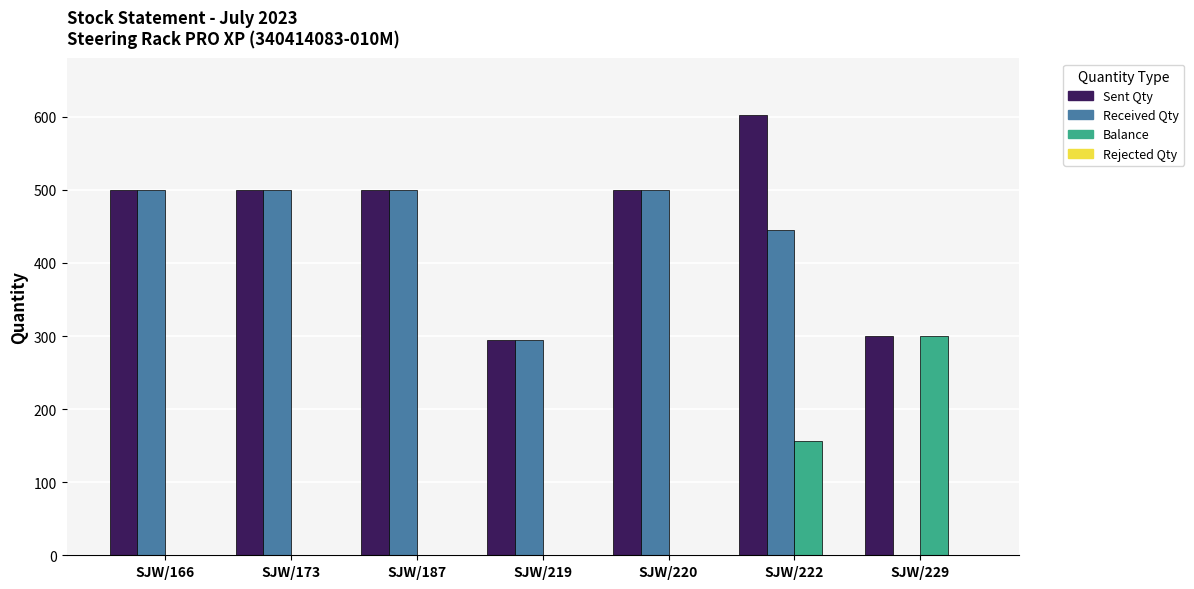

What is the total value across all series at SJW/222?

1204